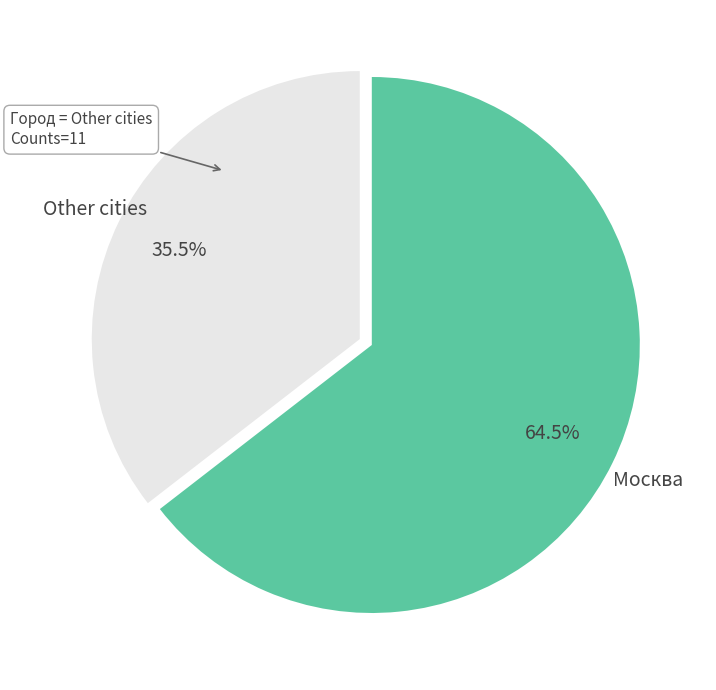

Is there any slice that represents more than half of the pie?

Yes